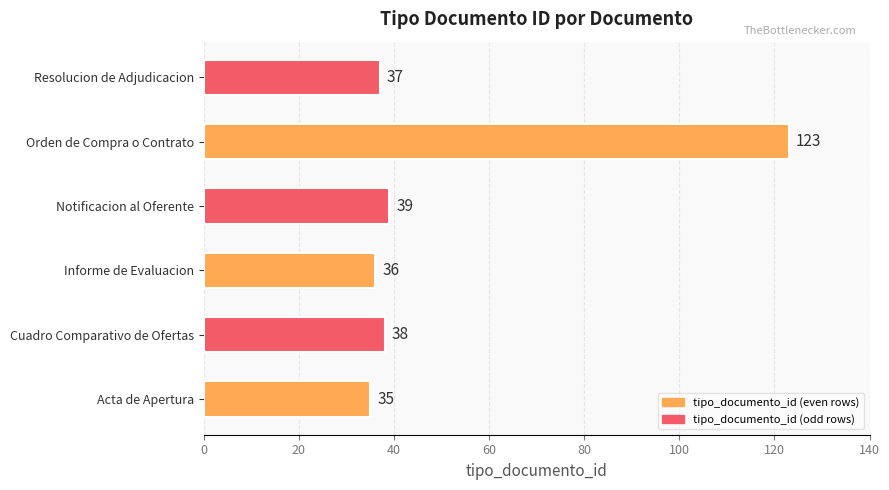

List the labels in order of value, smallest first.

Acta de Apertura, Informe de Evaluacion, Resolucion de Adjudicacion, Cuadro Comparativo de Ofertas, Notificacion al Oferente, Orden de Compra o Contrato